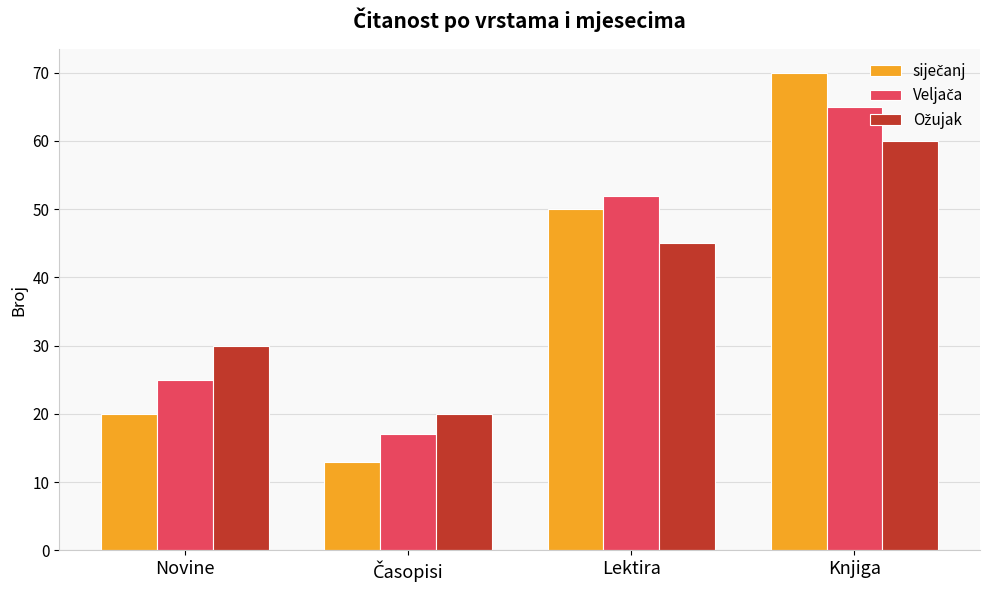

What is the label of the 2nd bar from the right?

Lektira